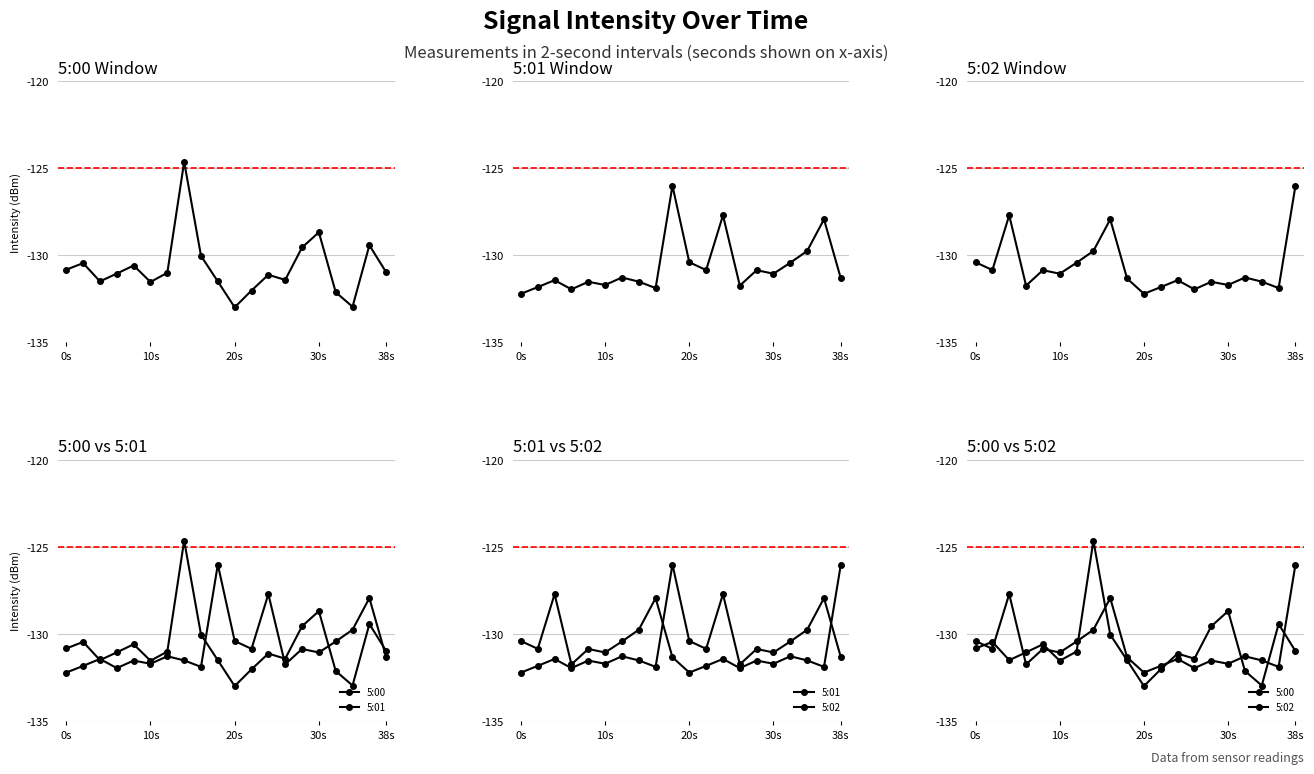

Which series has the largest range (max minus min)?

5:00